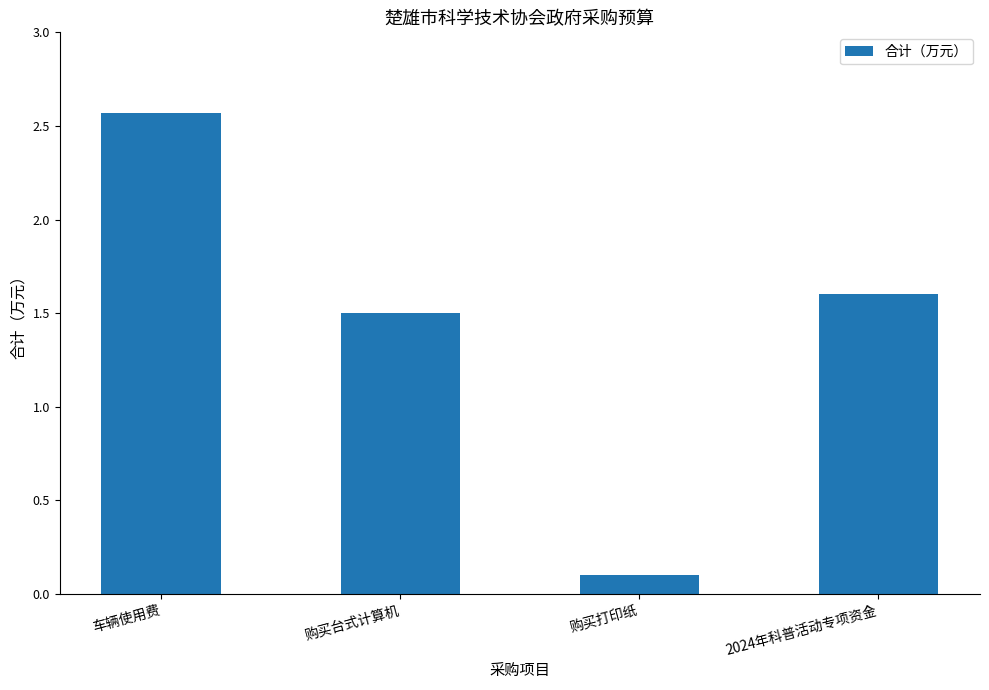

Rank the categories by value from highest to lowest.

车辆使用费, 2024年科普活动专项资金, 购买台式计算机, 购买打印纸